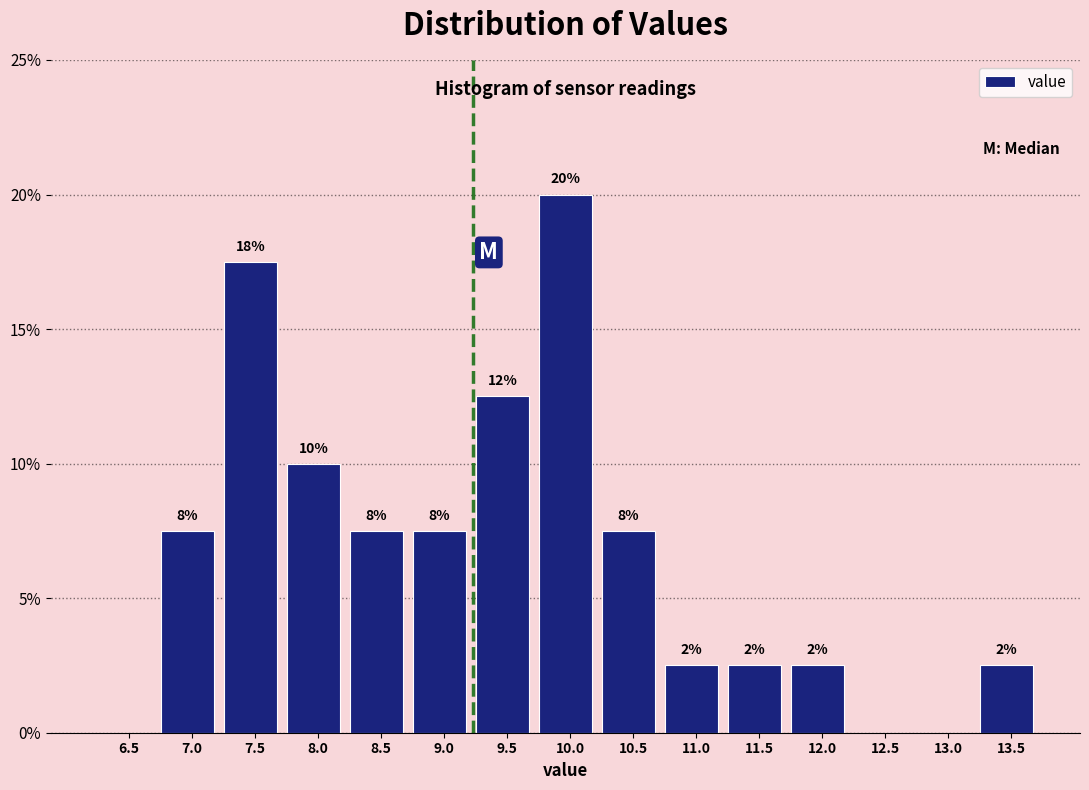

Are the bars horizontal?

No